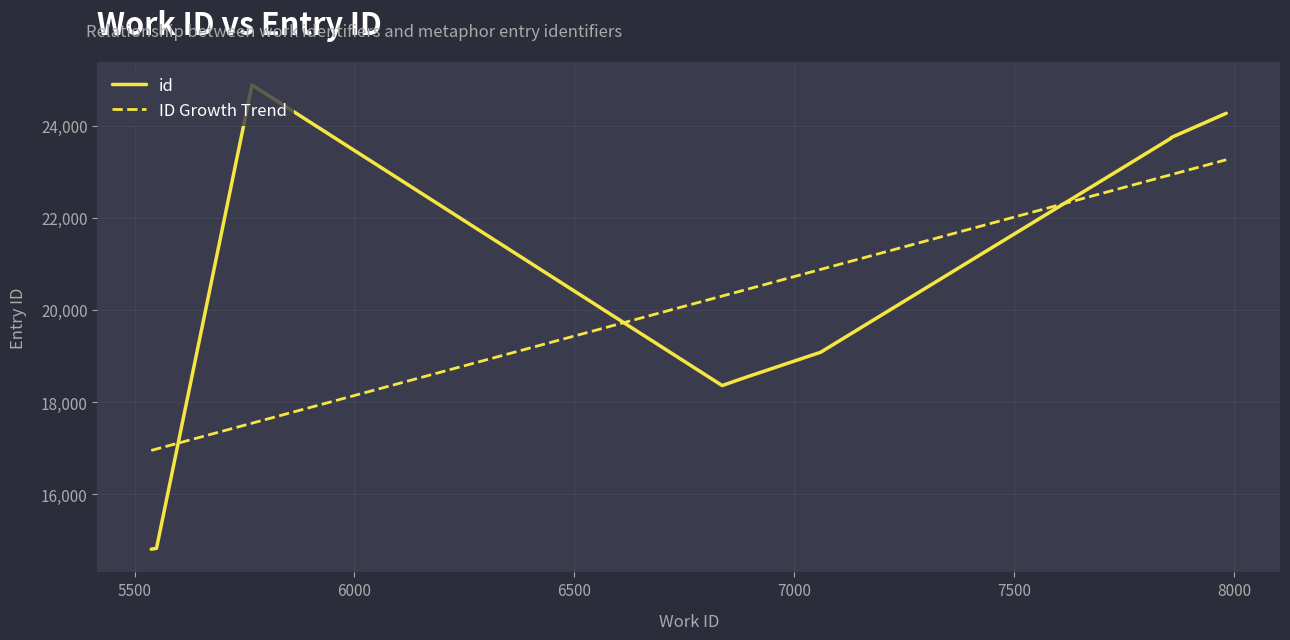

Rank the series by their maximum value, from highest to lowest.

id, ID Growth Trend